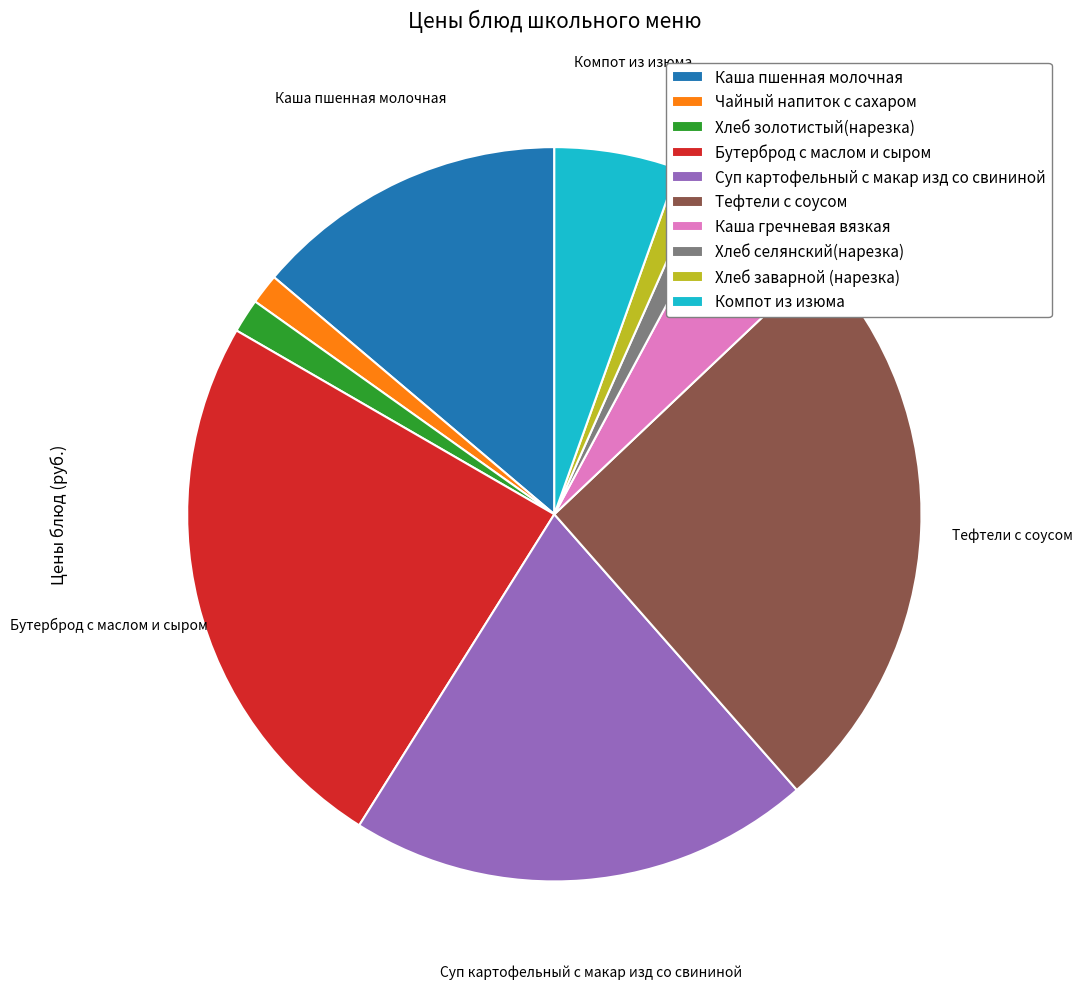

Do Компот из изюма and Тефтели с соусом together represent more than half of the pie?

No